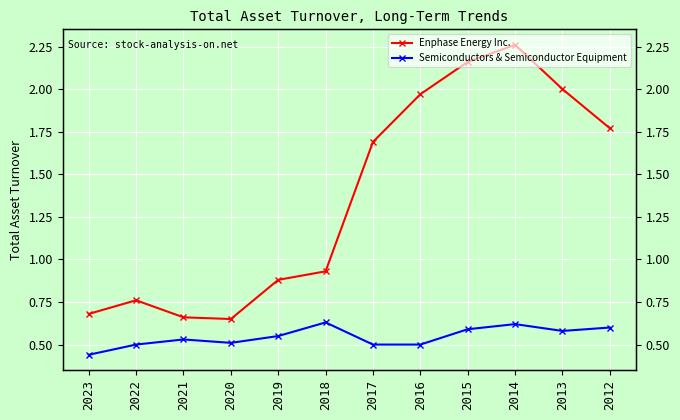

List the series in order of their peak value, highest first.

Enphase Energy Inc., Semiconductors & Semiconductor Equipment